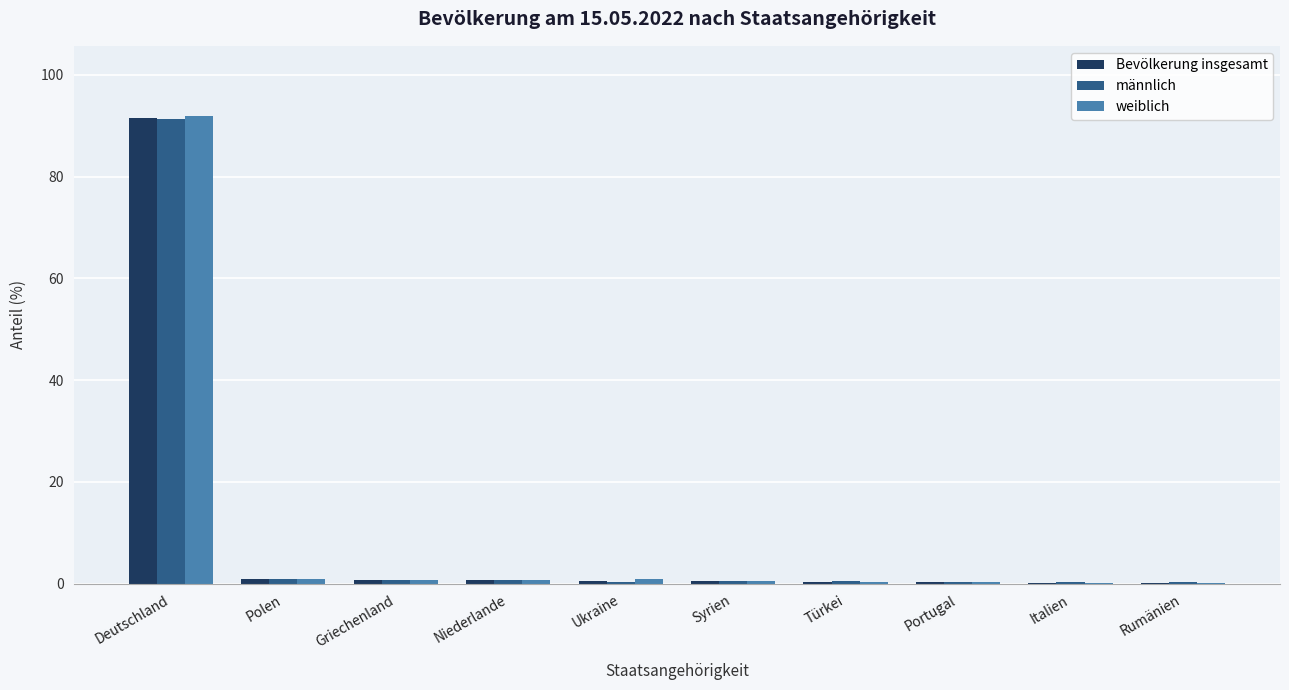

What is the sum of the weiblich values at Ukraine and Türkei?

1.3